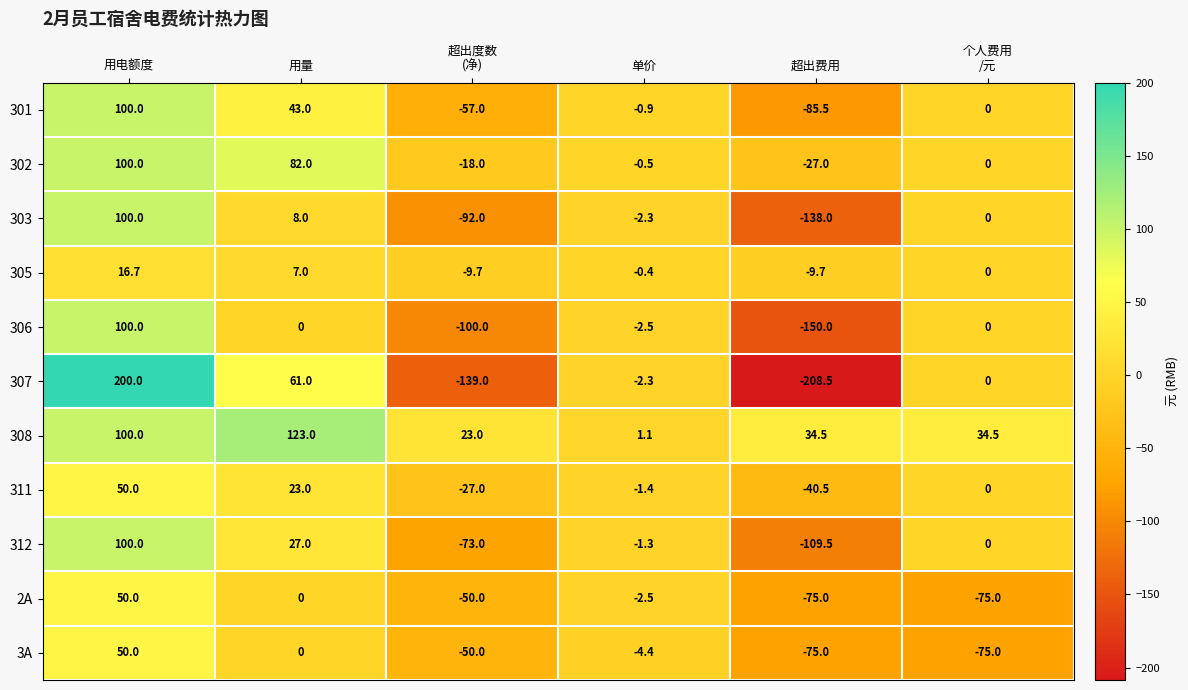

What is the spread (max minus min) of values at 单价?

5.5